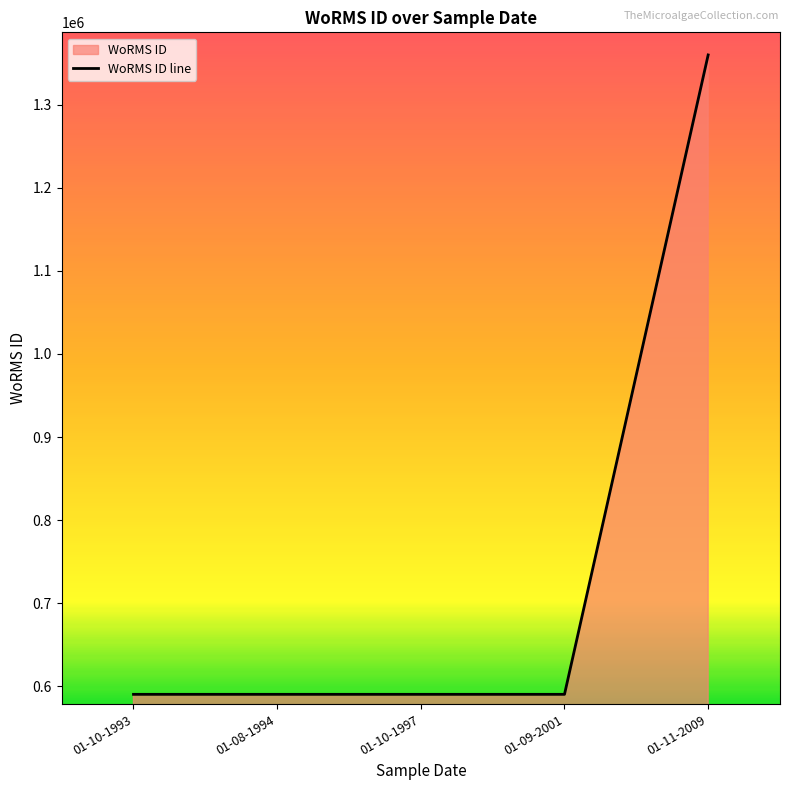

Is it true that the value at 01-08-1994 is 590432?

True